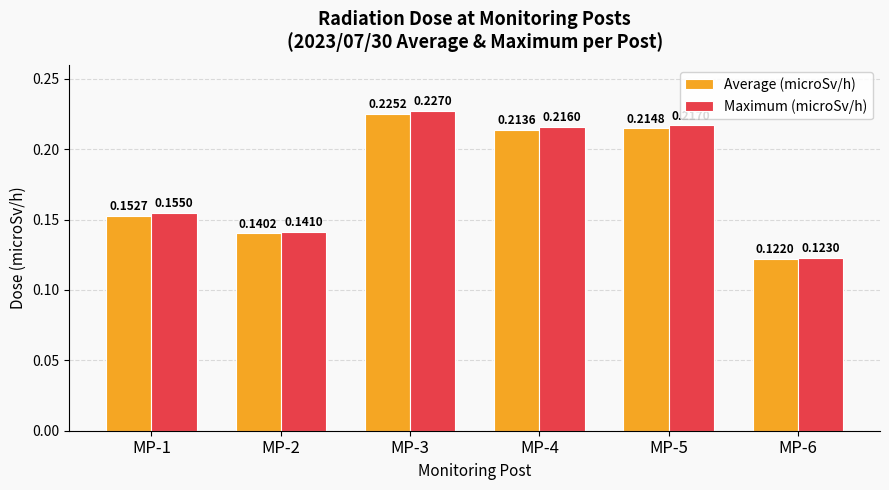

At how many categories does at least one series exceed 0?

6